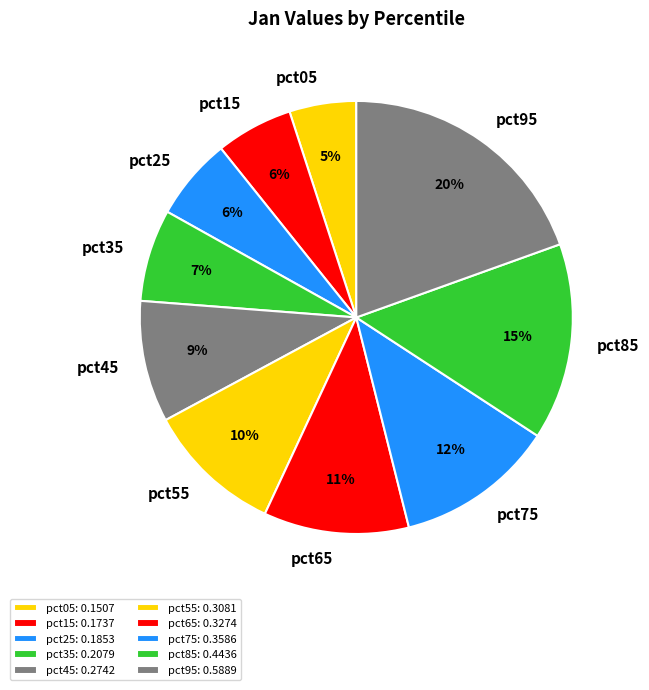

Is there a majority slice in this chart?

No